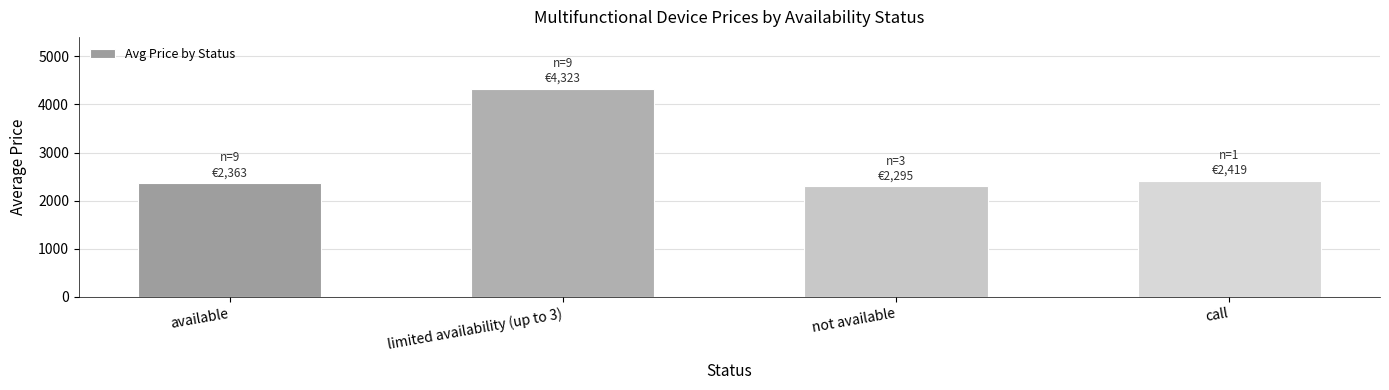

What is the label of the 2nd bar from the left?

limited availability (up to 3)